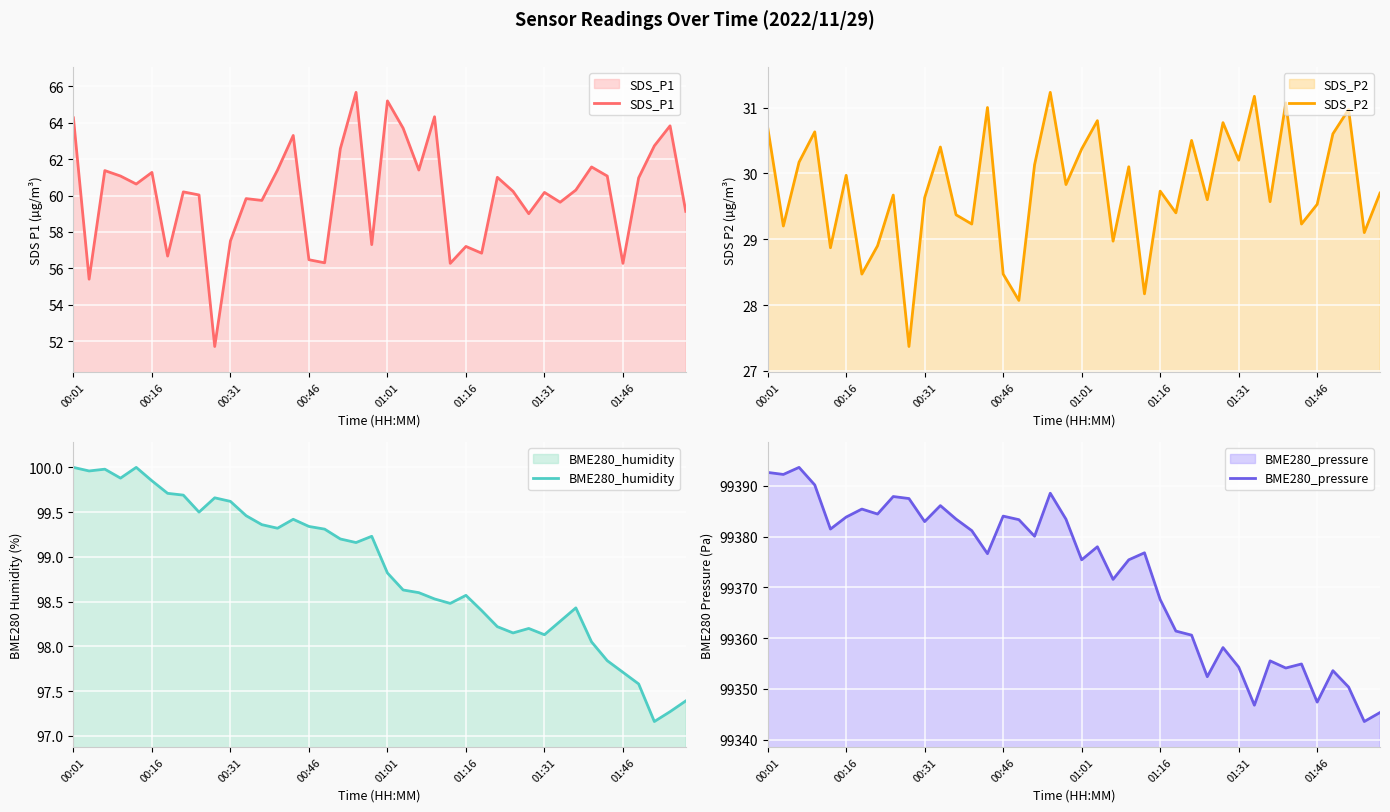

How many data points in SDS_P2 are above 29?

32